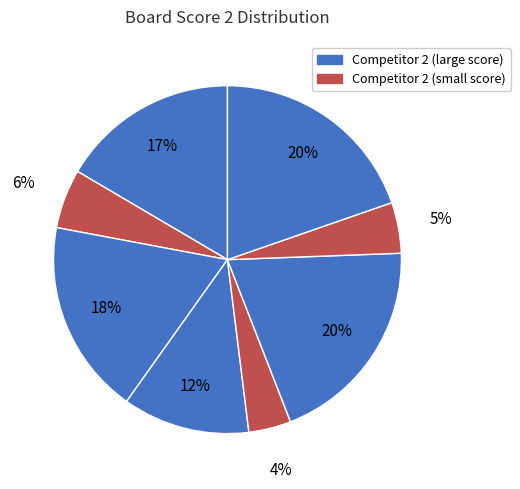

How many slices are in this pie chart?

8